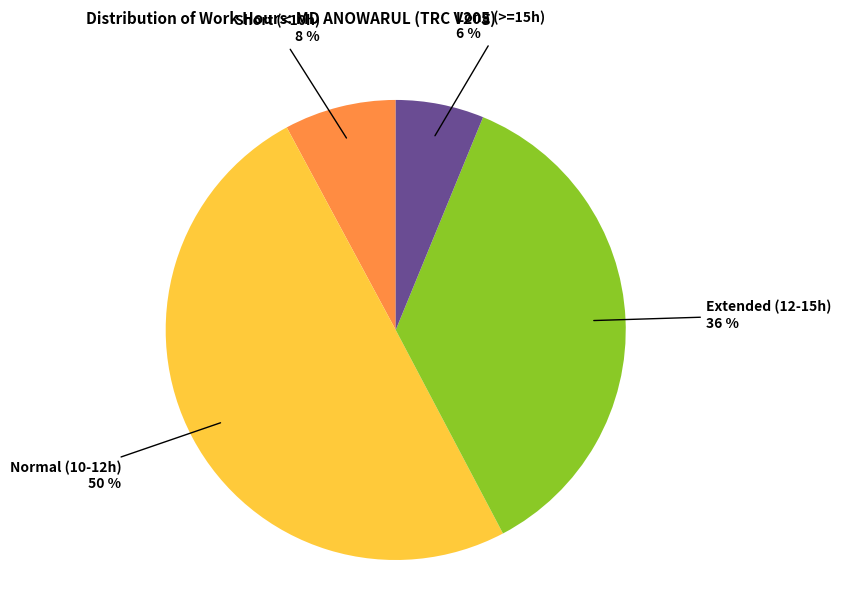

What is the ratio of the value at Normal (10-12h) to the value at Extended (12-15h)?

1.4